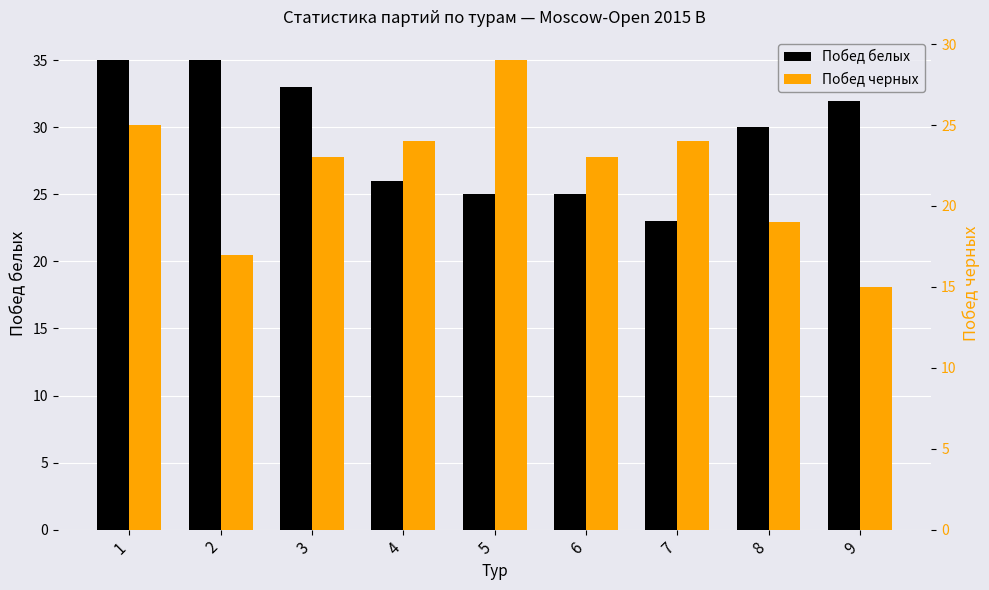

What are all the series names shown in the legend?

Побед белых, Побед черных